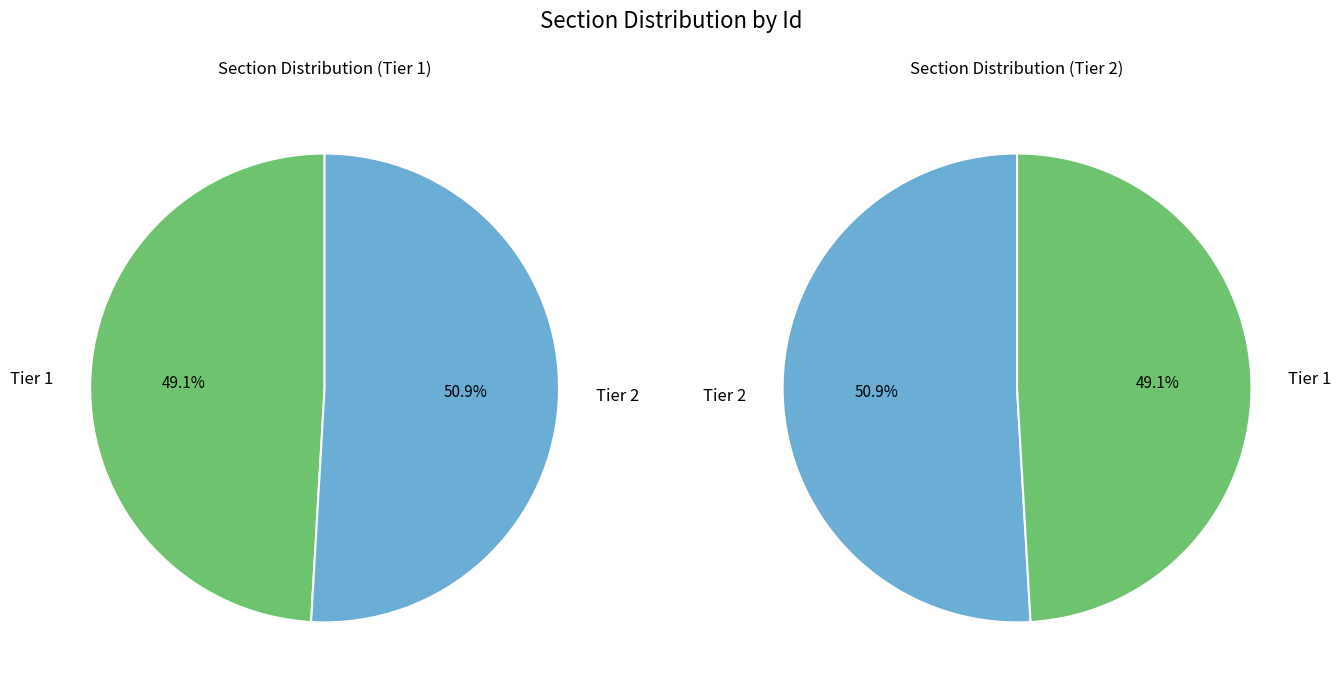

Which has a higher value, Tier 1 or Tier 2?

Tier 2